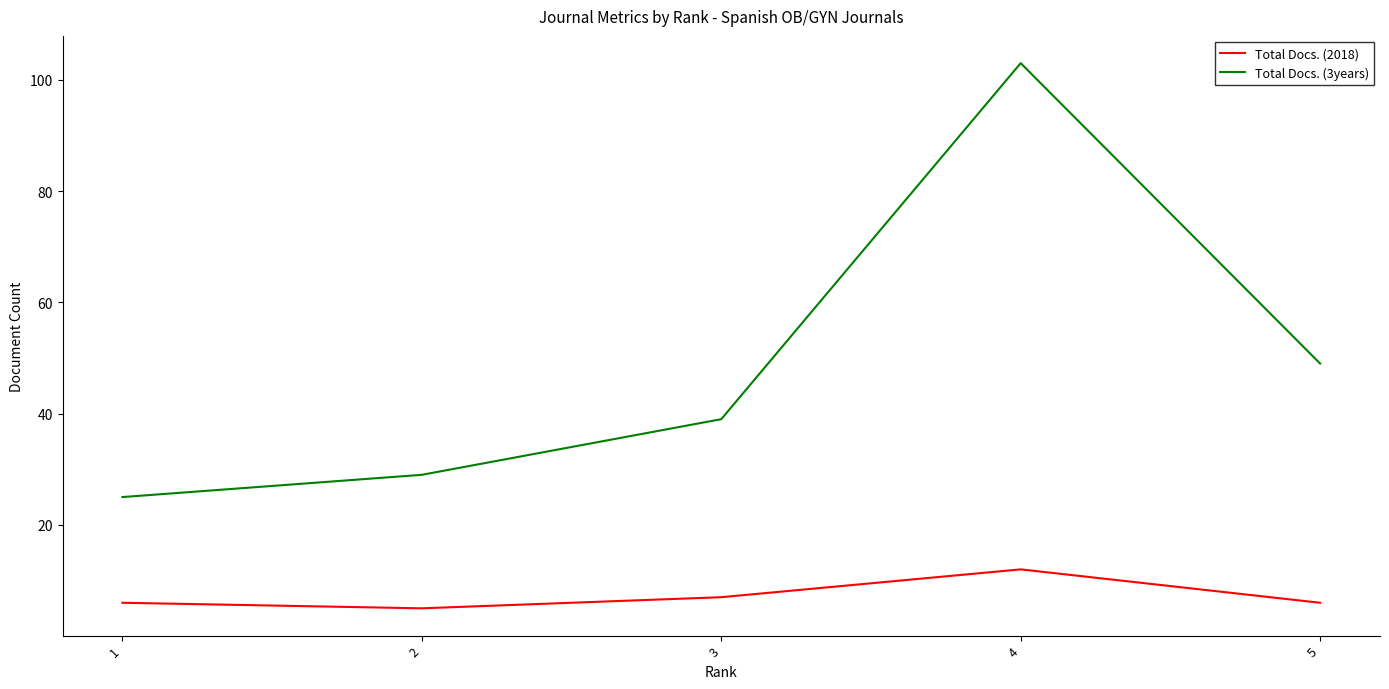

Is this an area chart (filled region under the line)?

No